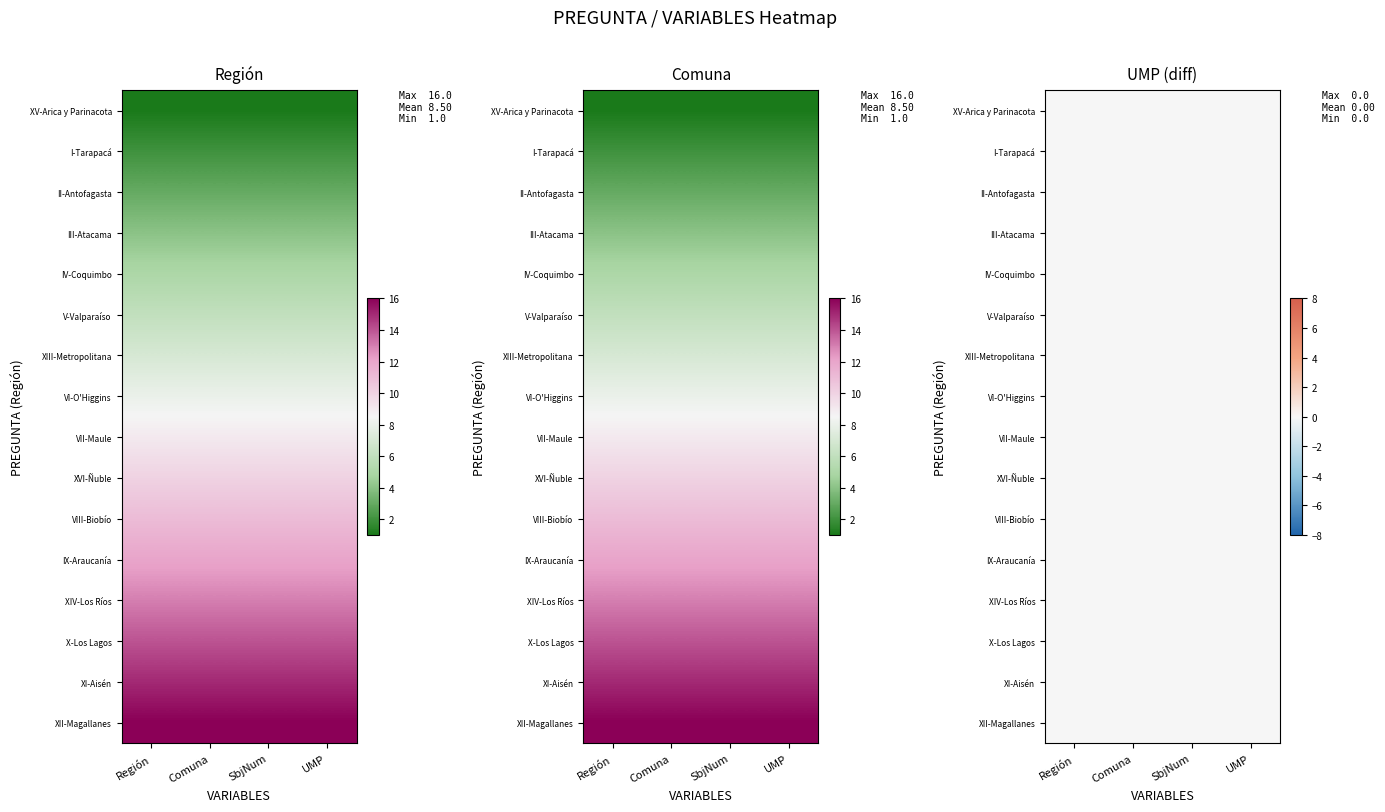

What is the difference between the SbjNum values at 12 and 9?

3